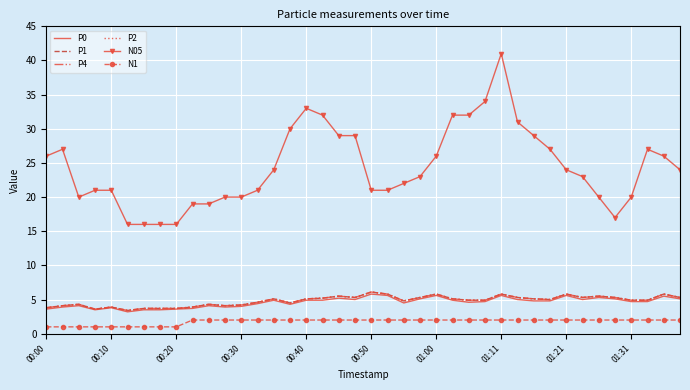

What is the minimum value shown in the chart?

1.0